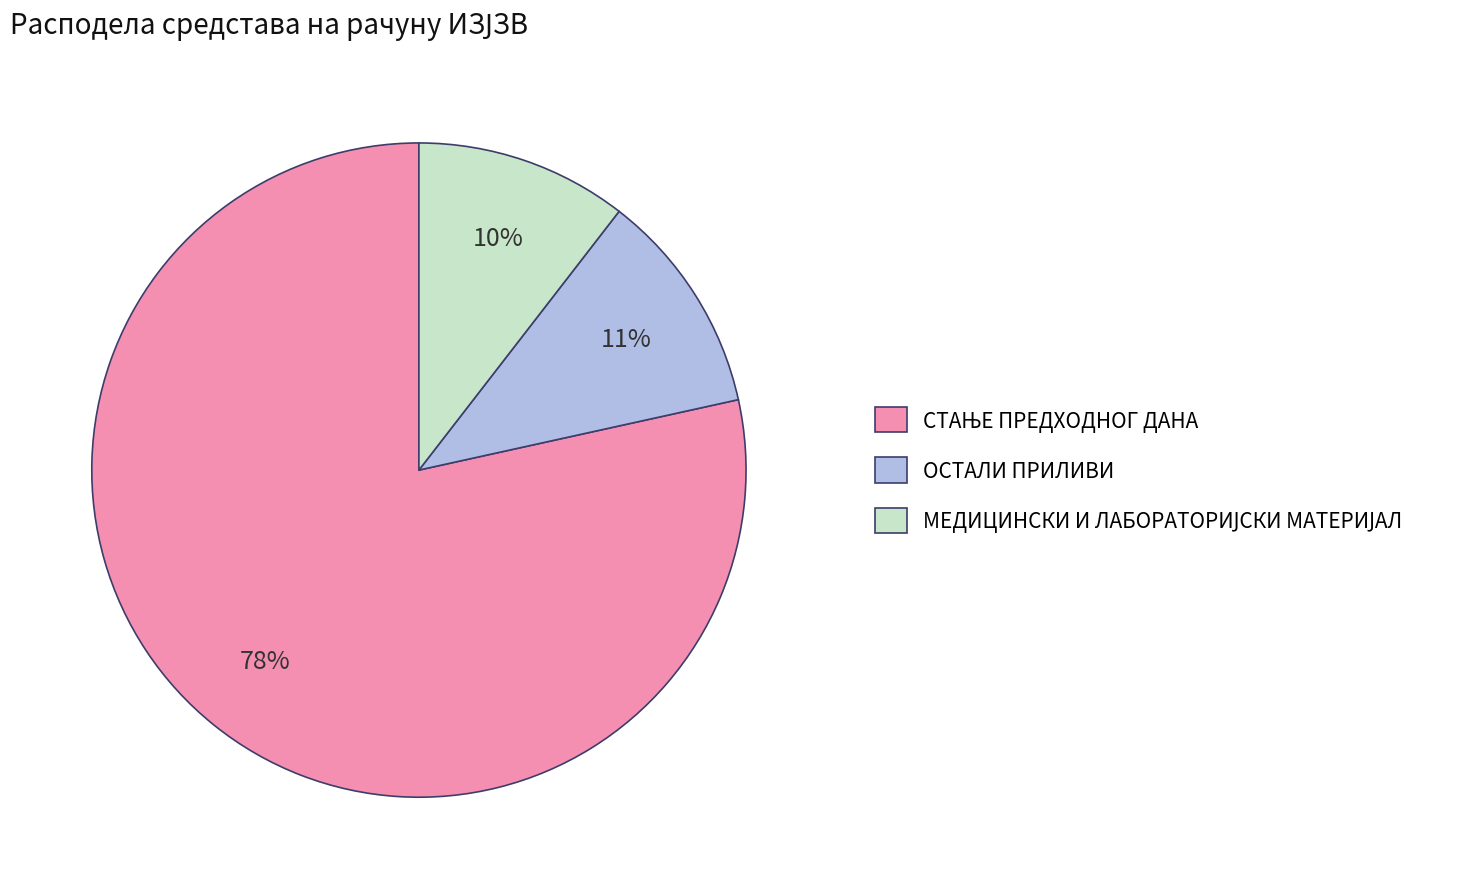

To the nearest percent, what is the average slice percentage?

33%